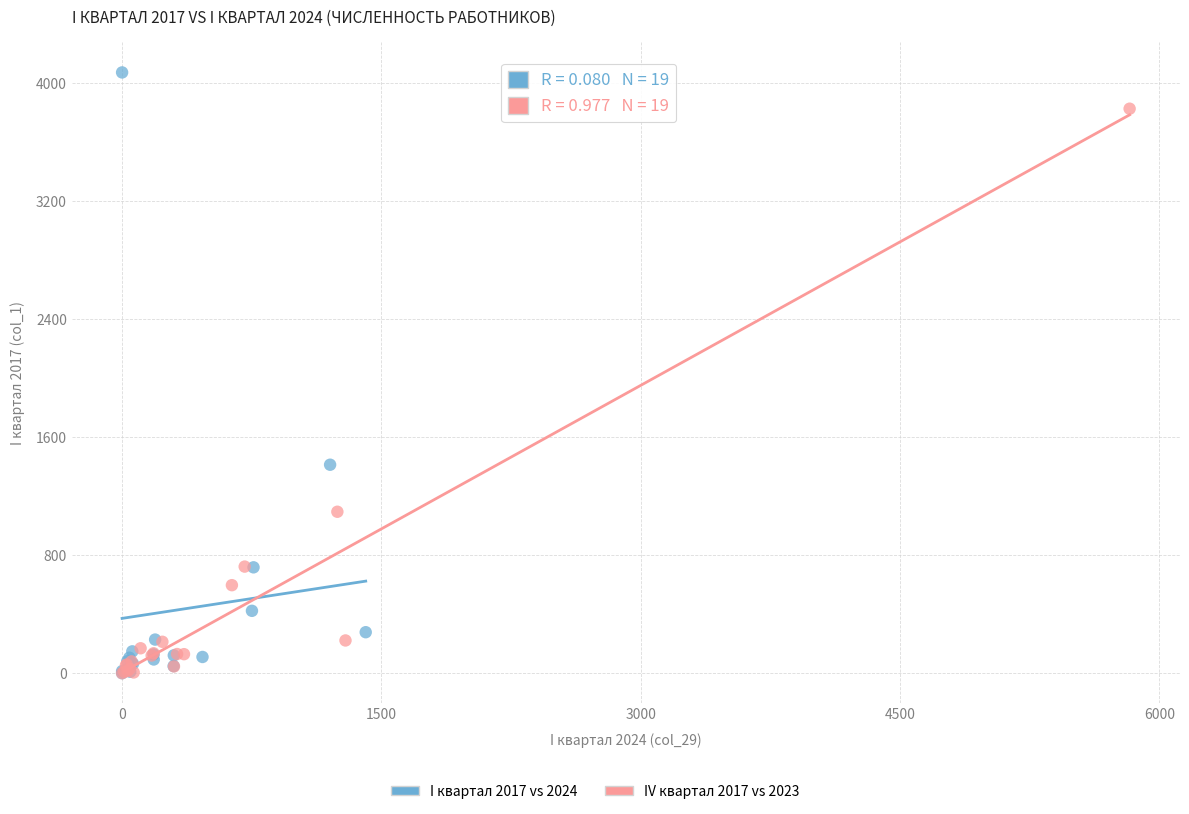

Which series reaches the maximum Y coordinate?

I квартал 2017 vs 2024